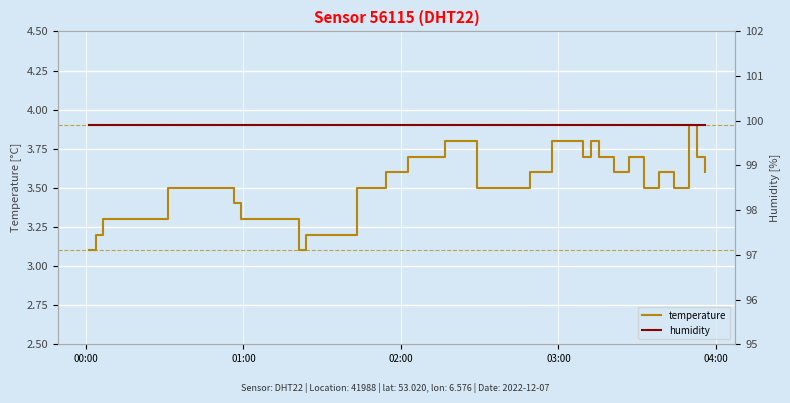

What is the maximum value for temperature?

3.9